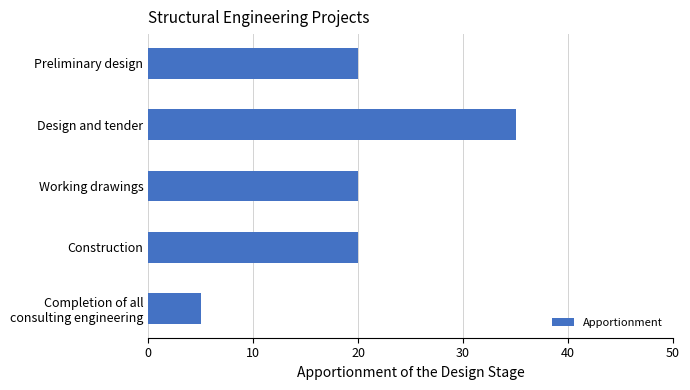

What value does the data have at Working drawings?

20